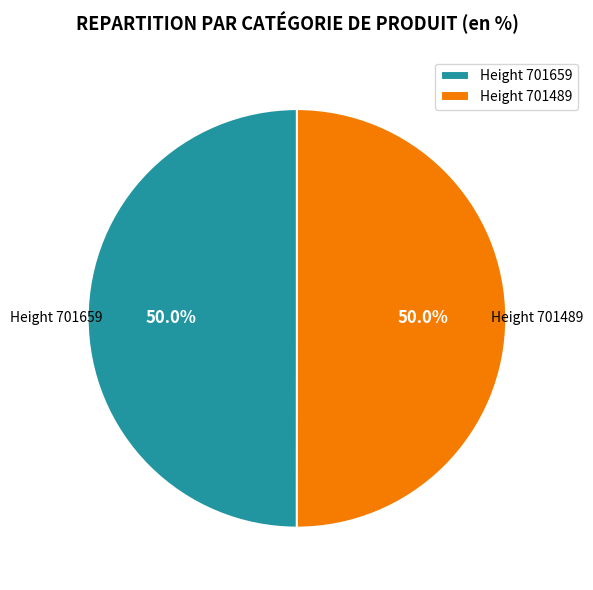

Approximately how many times larger is the value at Height 701489 compared to Height 701659?

1.0